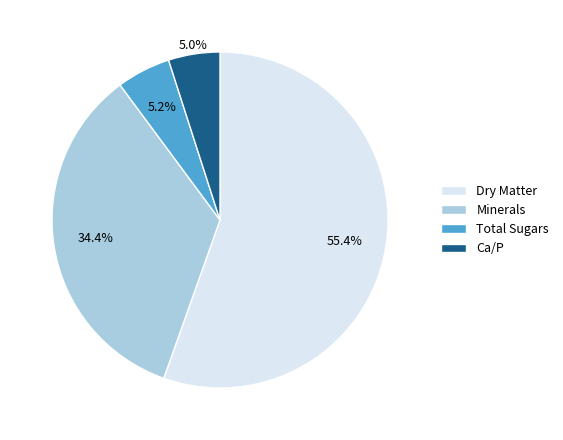

Which slice represents more than half of the pie?

Dry Matter